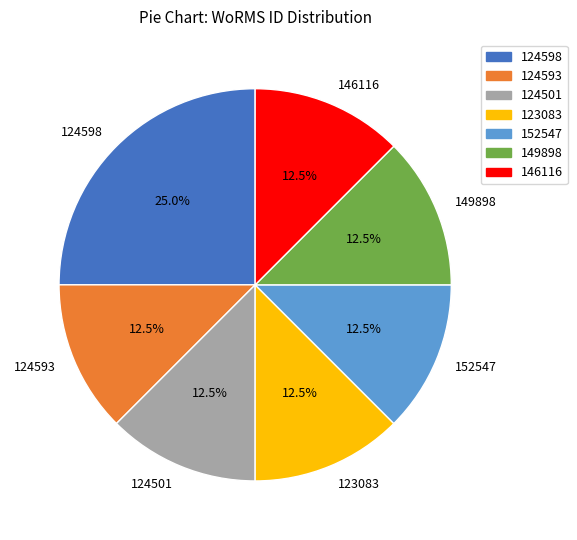

Does 152547 account for over 50% of the chart?

No